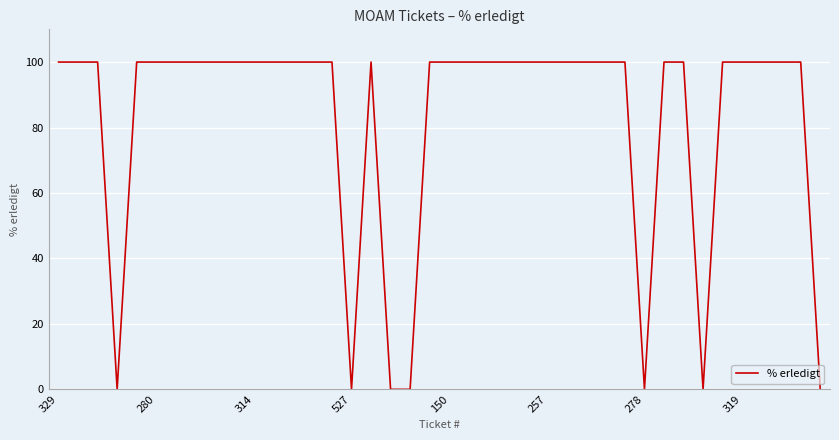

What is the greatest value displayed?

100